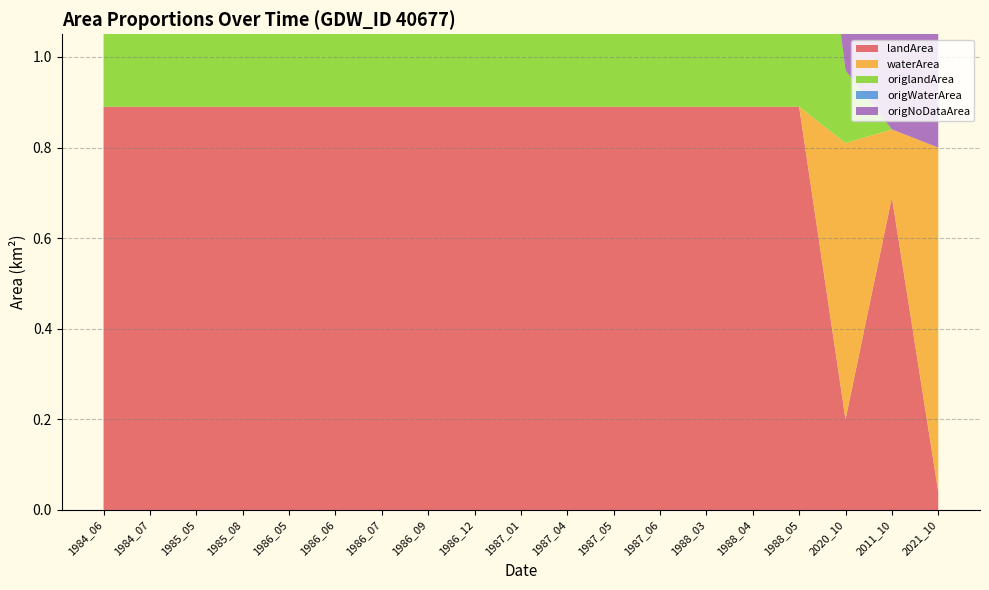

Reading left to right, extract all data points from this chart.

landArea: 0.9	0.9	0.9	0.9	0.9	0.9	0.9	0.9	0.9	0.9	0.9	0.9	0.9	0.9	0.9	0.9	0.2	0.7	0.0
waterArea: 0.0	0.0	0.0	0.0	0.0	0.0	0.0	0.0	0.0	0.0	0.0	0.0	0.0	0.0	0.0	0.0	0.6	0.1	0.8
origlandArea: 0.9	0.9	0.9	0.9	0.9	0.9	0.9	0.9	0.9	0.9	0.9	0.9	0.9	0.9	0.9	0.9	0.2	0.0	0.0
origWaterArea: 0.0	0.0	0.0	0.0	0.0	0.0	0.0	0.0	0.0	0.0	0.0	0.0	0.0	0.0	0.0	0.0	0.0	0.0	0.0
origNoDataArea: 0.0	0.0	0.0	0.0	0.0	0.0	0.0	0.0	0.0	0.0	0.0	0.0	0.0	0.0	0.0	0.0	0.7	0.9	0.9